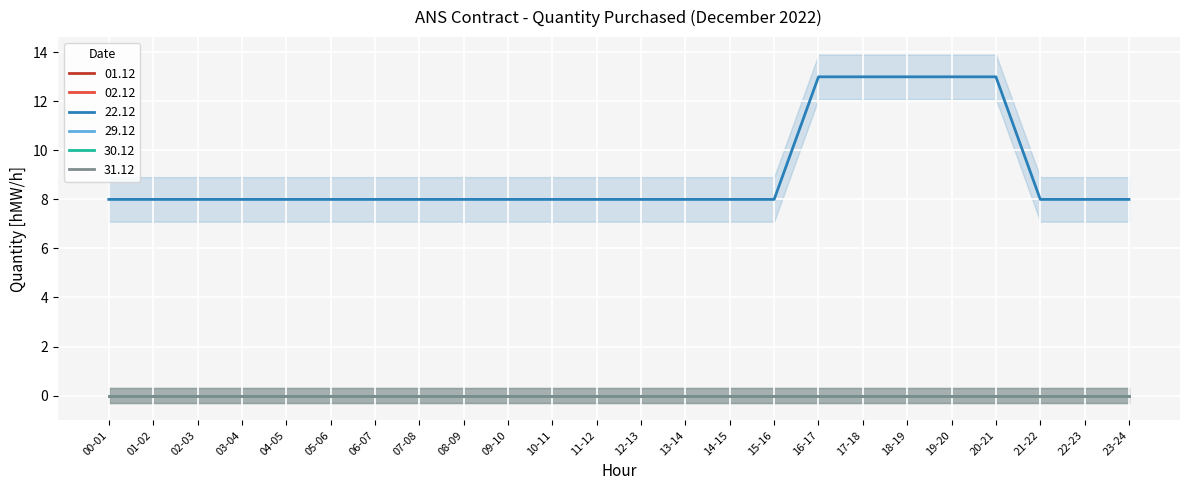

Which series has the largest range (max minus min)?

22.12